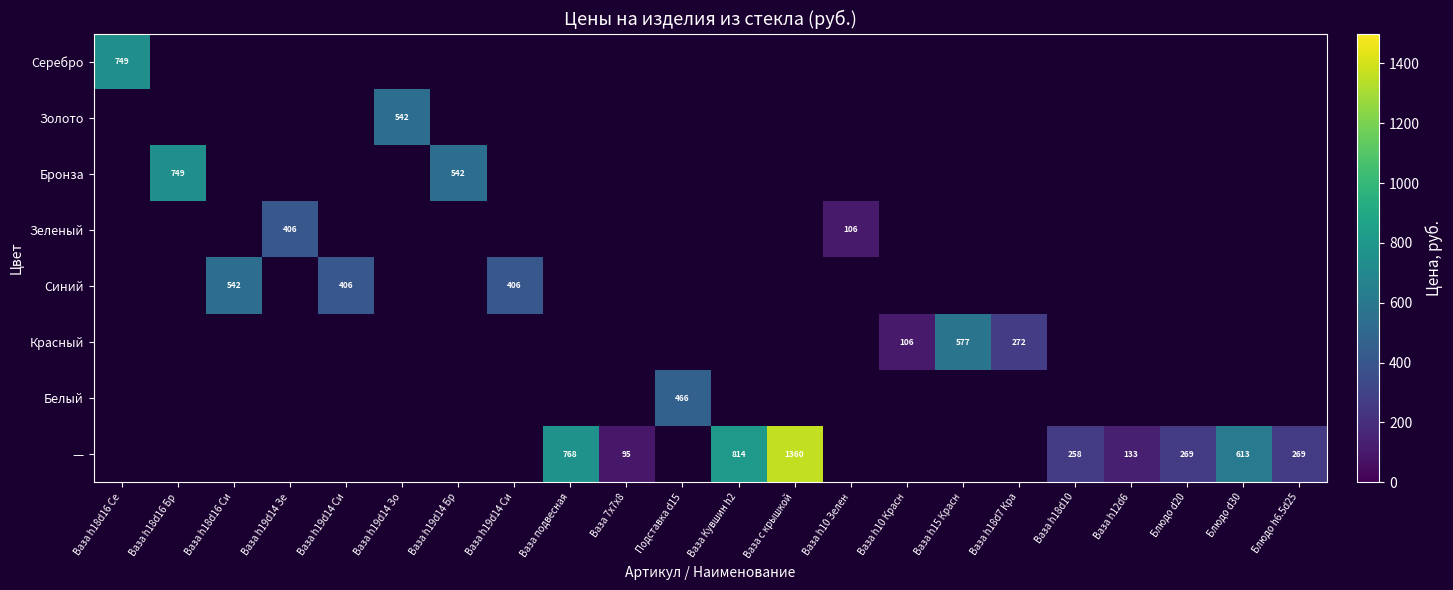

At which label does — reach its minimum?

Ваза h18d16 Се